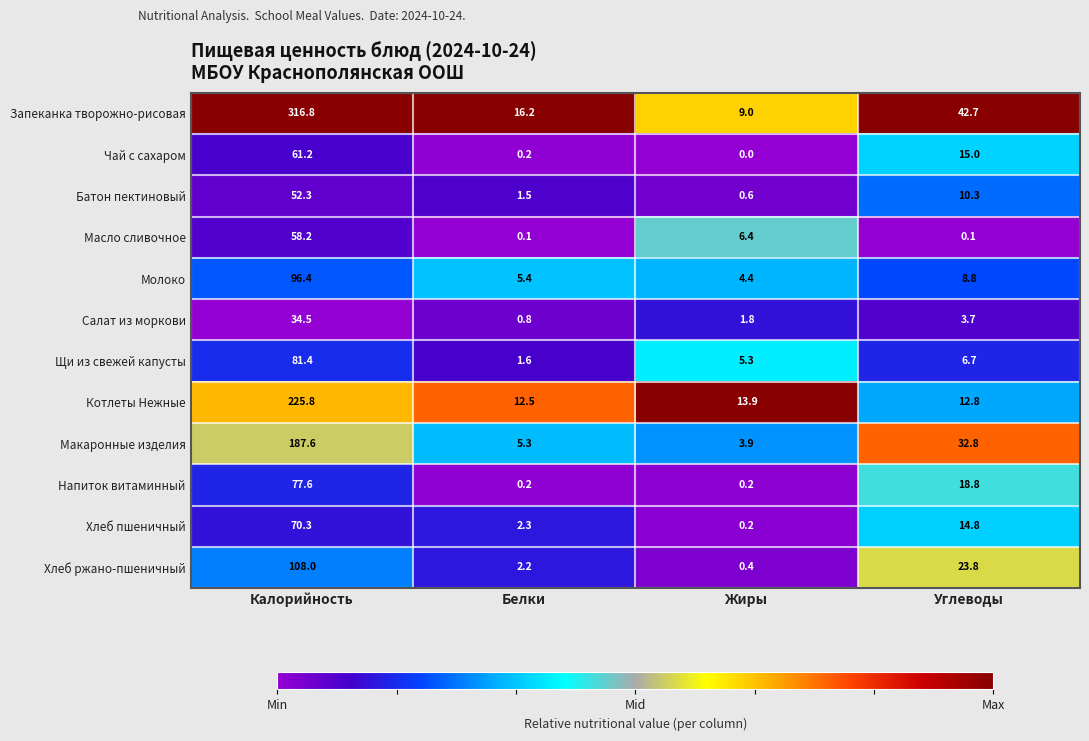

What is the sum of the Котлеты Нежные values at Жиры and Калорийность?

239.7